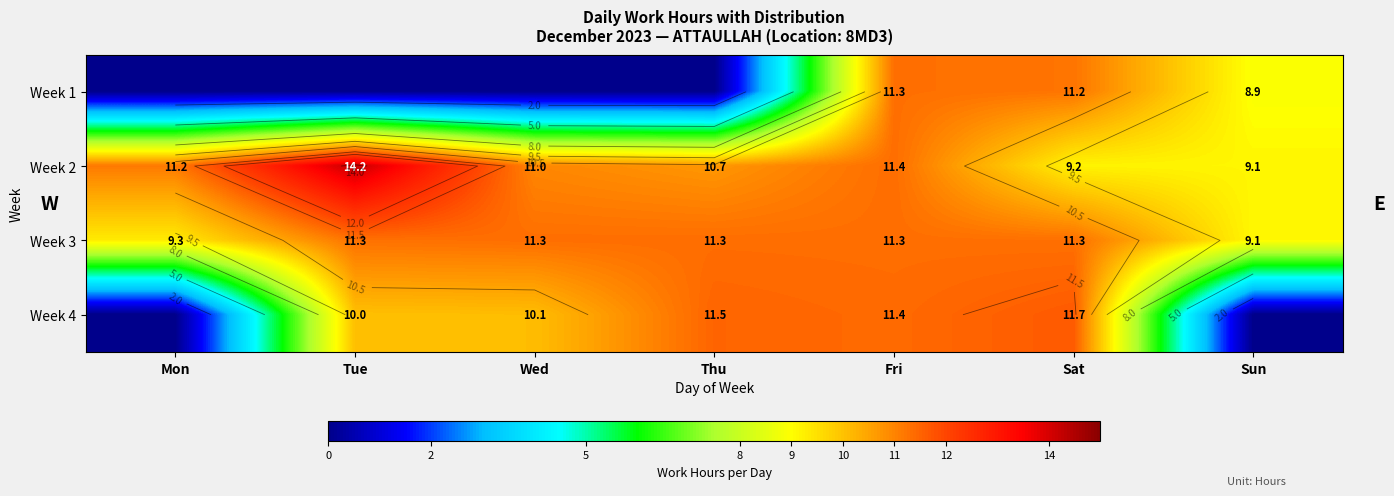

What is the average value of the Week 2 series?

11.0